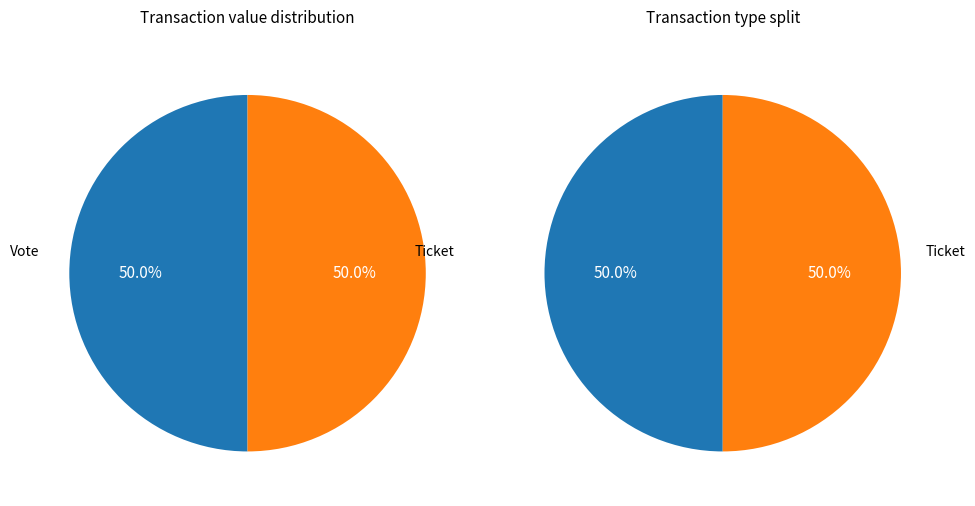

To the nearest percent, what is the average slice percentage?

50%